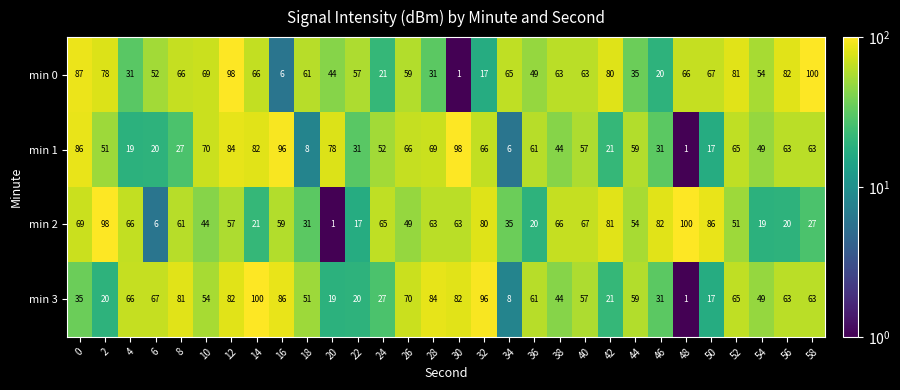

The value of min 3 at 20 is 10. True or false?

False